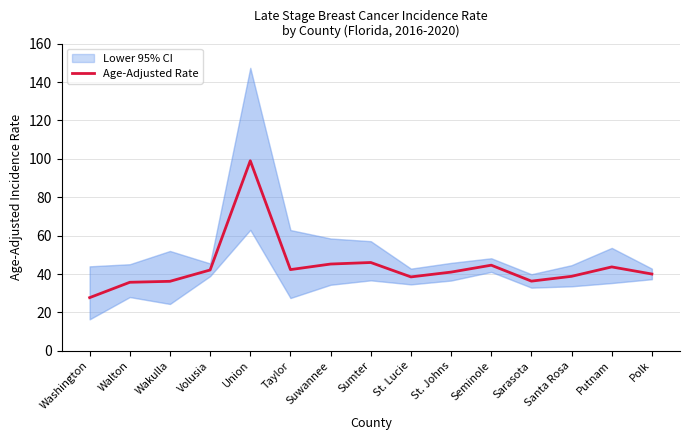

Does the chart display data point markers on the line(s)?

No